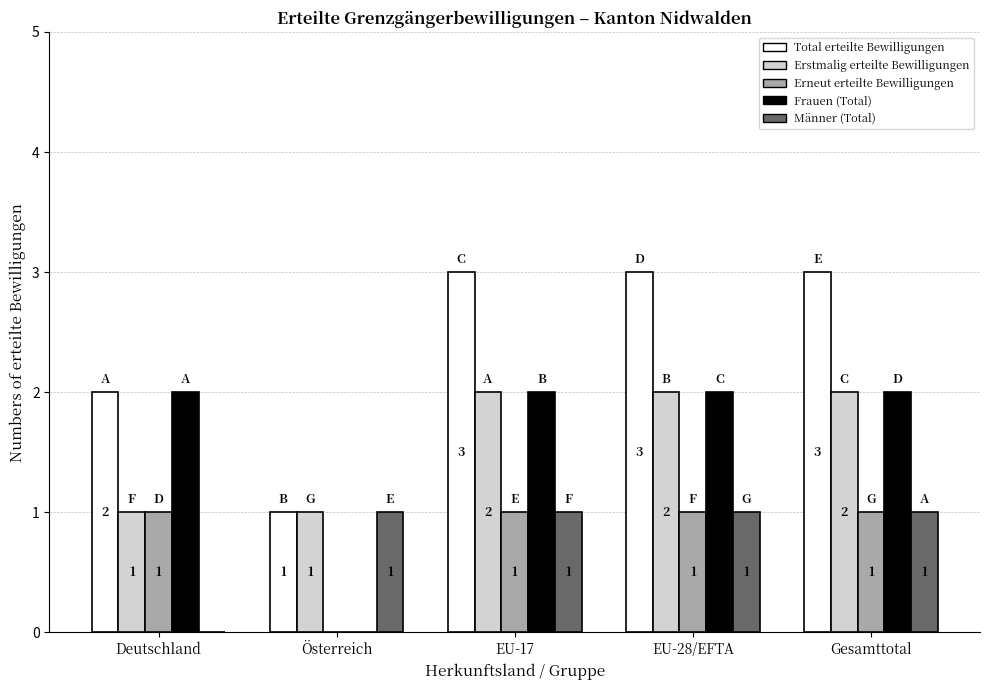

What is the total value across all series at EU-28/EFTA?

9